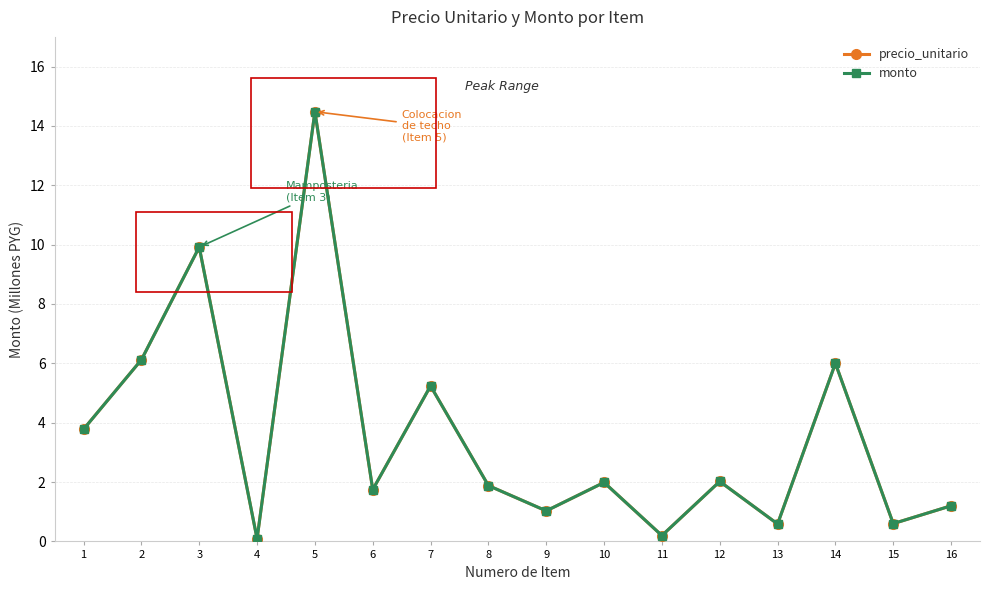

Is this an area chart (filled region under the line)?

No